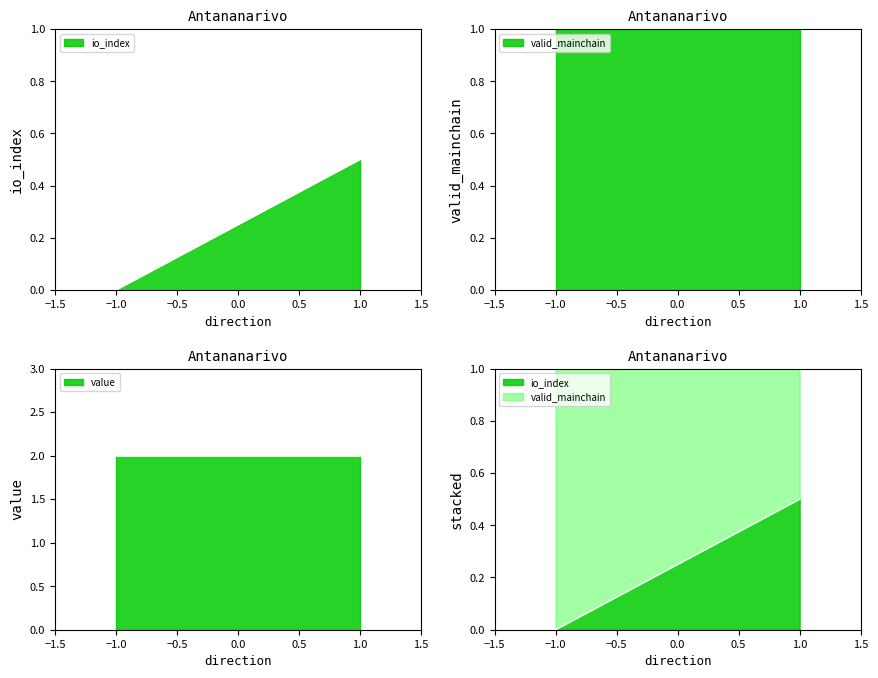

True or false: value and io_index intersect in this chart.

False